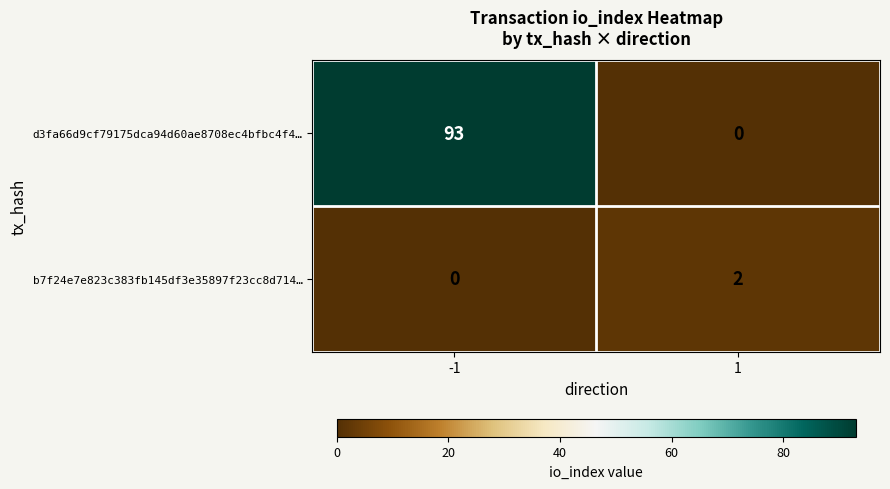

List the series in order of their overall mean, highest first.

d3fa66d9cf79175dca94d60ae8708ec4bfbc4f4…, b7f24e7e823c383fb145df3e35897f23cc8d714…